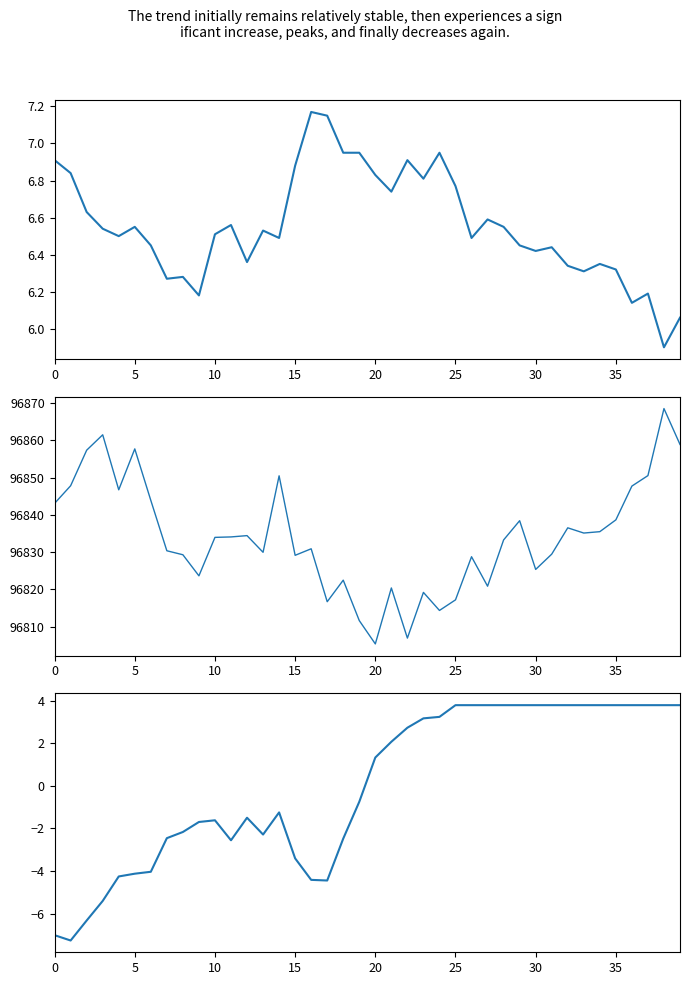

Which series has the widest spread of values?

pressure